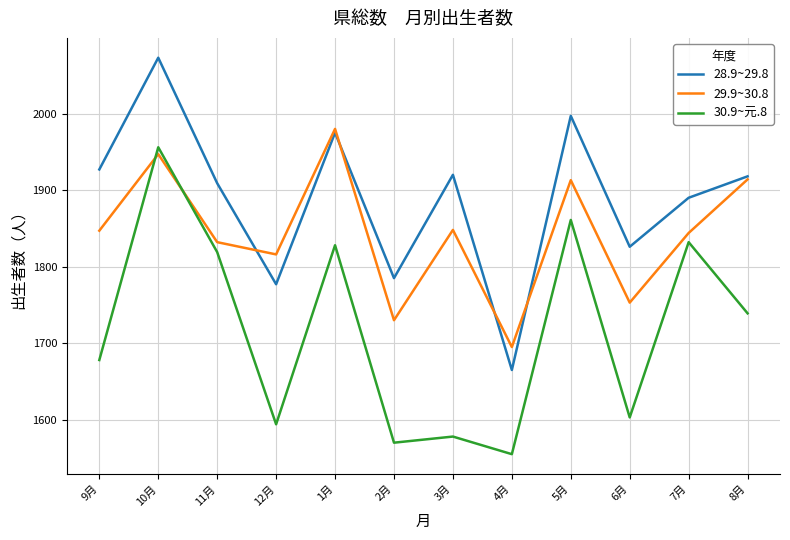

What is the total value across all series at 4月?

4915